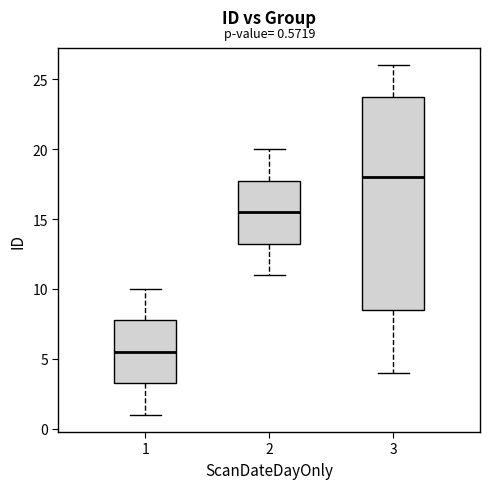

Which box is the tallest, from its lower edge to its upper edge?

3